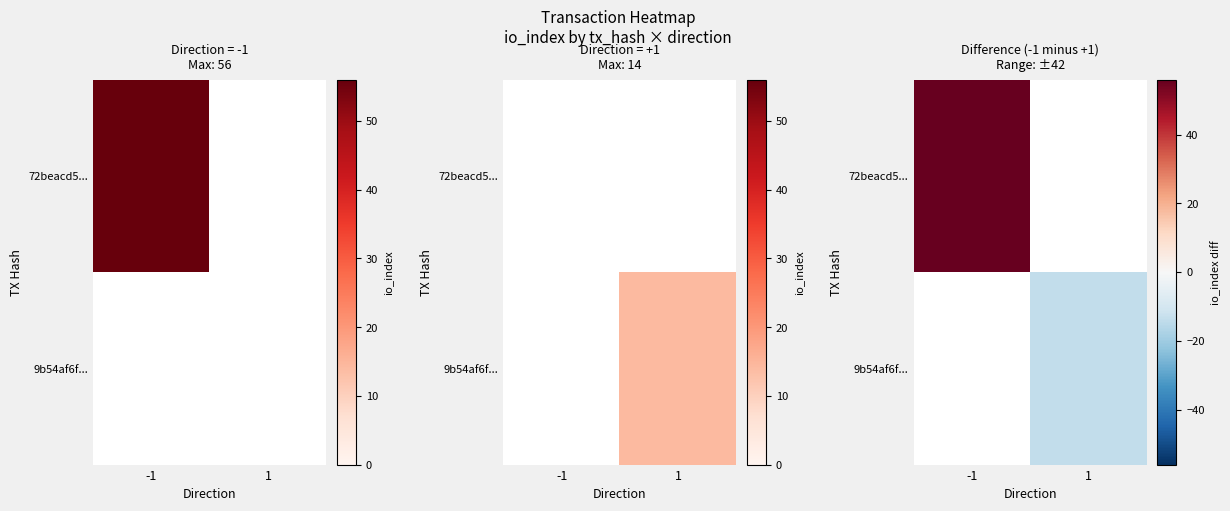

What is the lowest value of the 72beacd5... series?

56.0